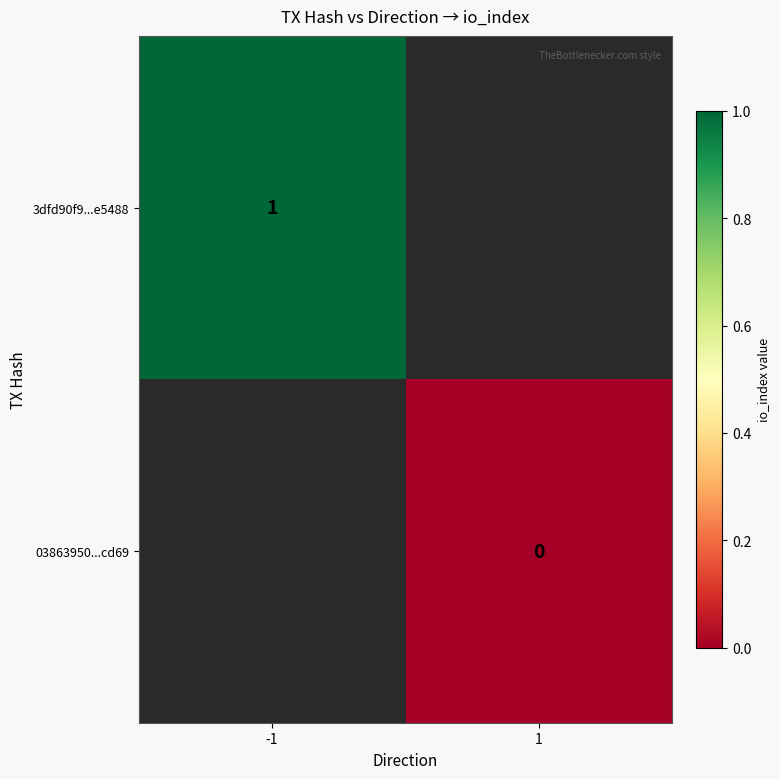

True or false: 3dfd90f9...e5488 has a value of 0.5 at -1.

False